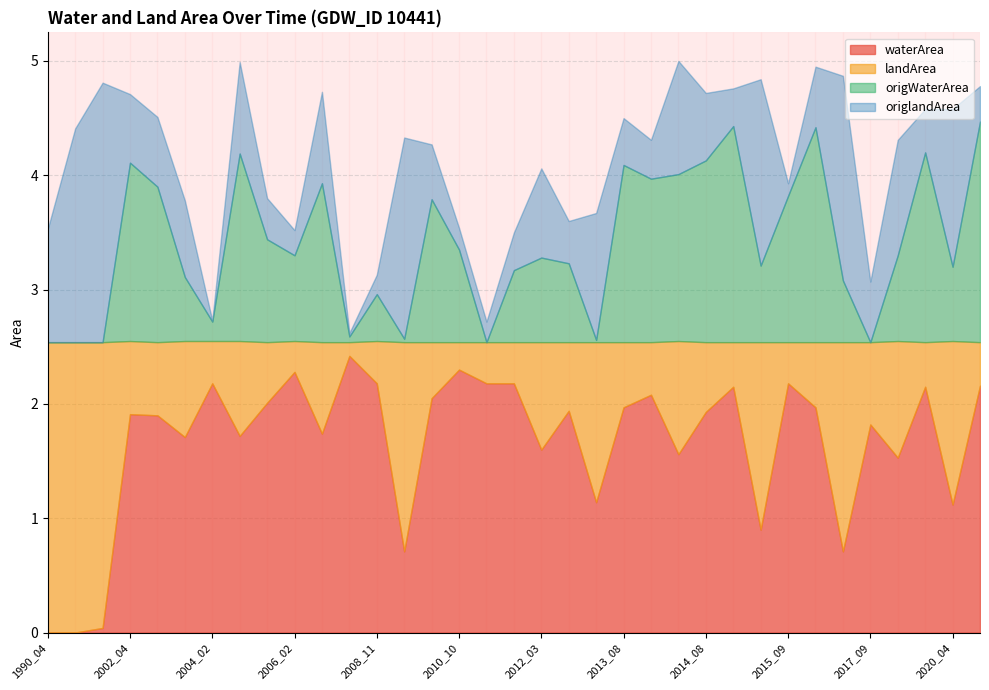

How many values in the waterArea series exceed 1?

29